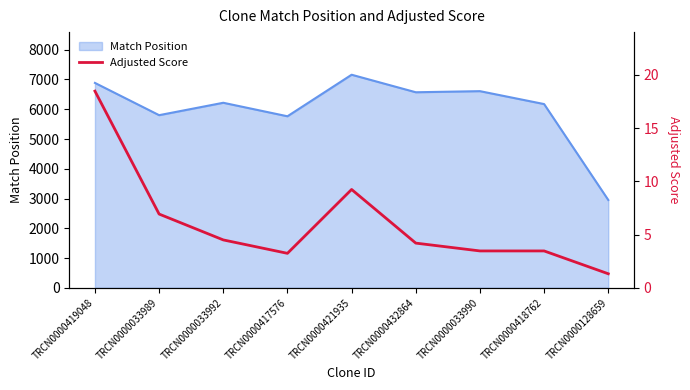

At which label does Match Position reach its peak?

TRCN0000421935